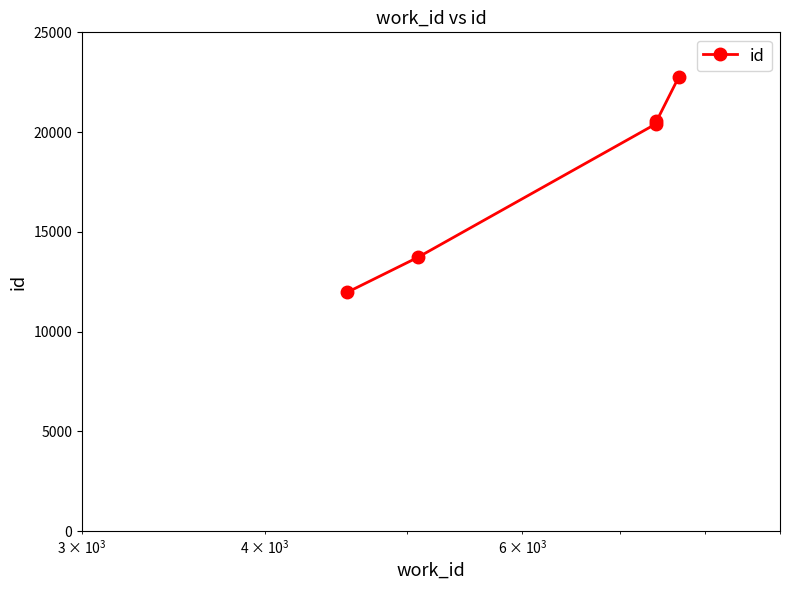

True or false: there are more than 2 points higher than both neighbors.

False